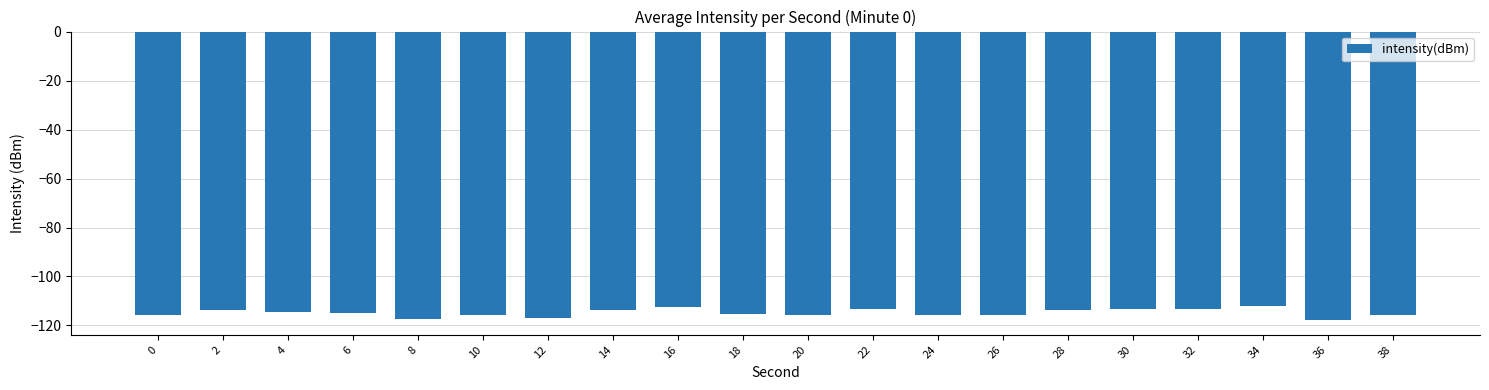

The value at 8 is -117.5. True or false?

True